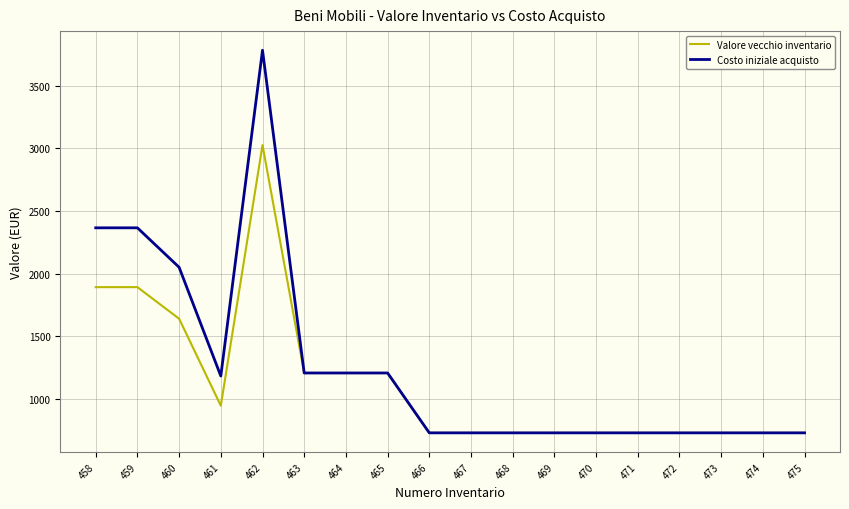

What is the maximum value shown in the chart?

3782.0